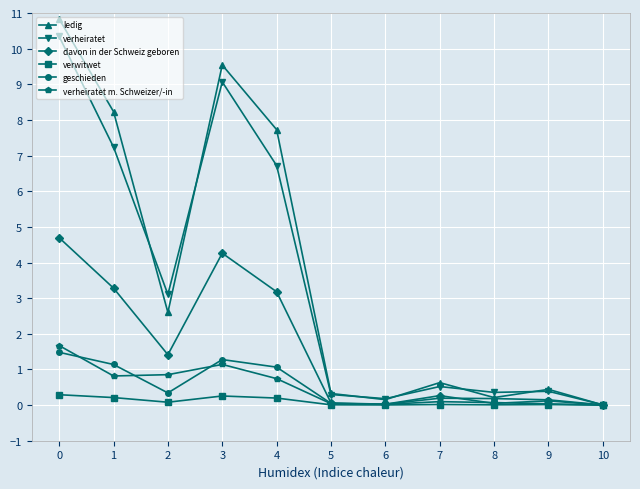

At how many categories does at least one series exceed 3?

5